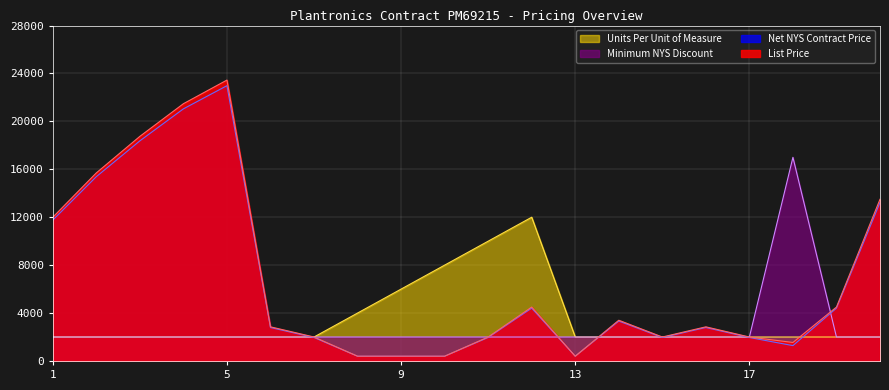

Rank the series at 18 from highest to lowest value.

Minimum NYS Discount, Units Per Unit of Measure, List Price, Net NYS Contract Price